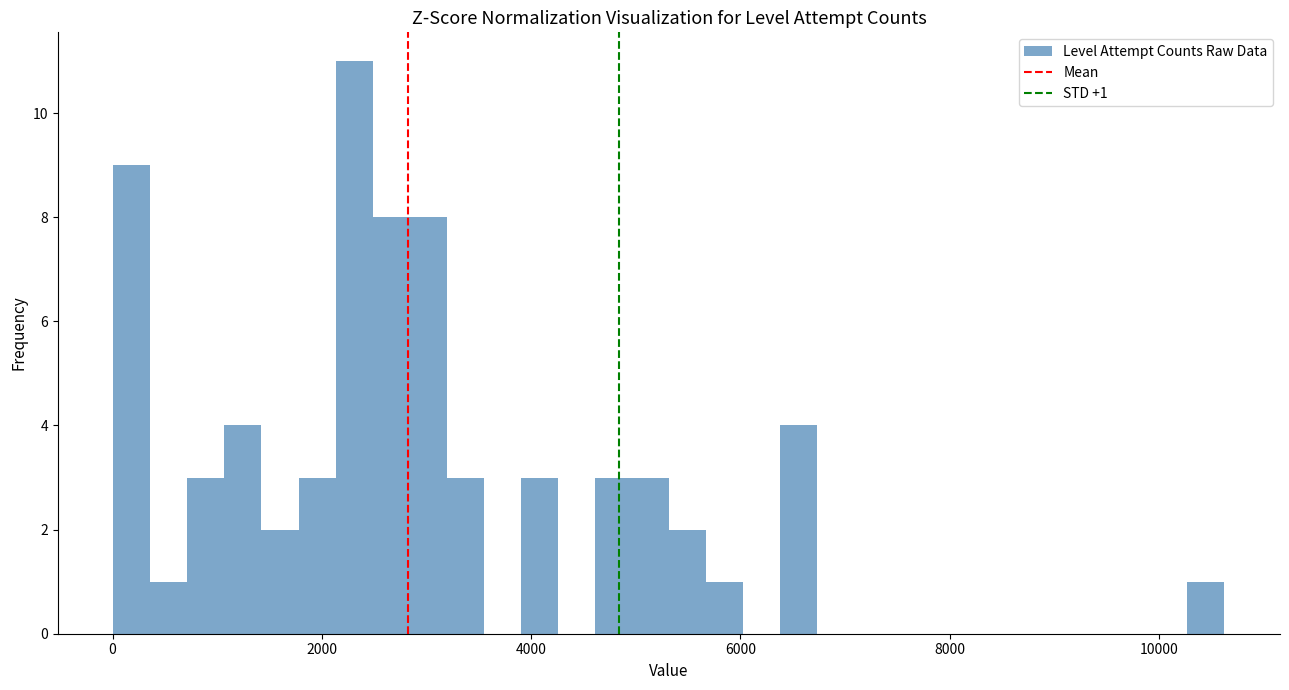

Read against the x-axis, roughly where is the centre of the tallest bar?

2400